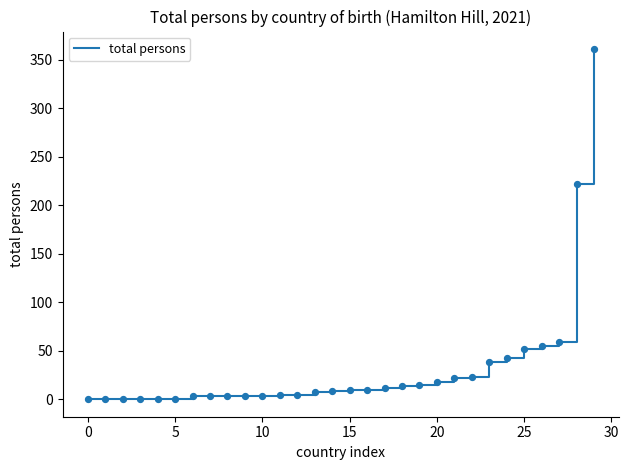

What is the maximum value shown in the chart?

361